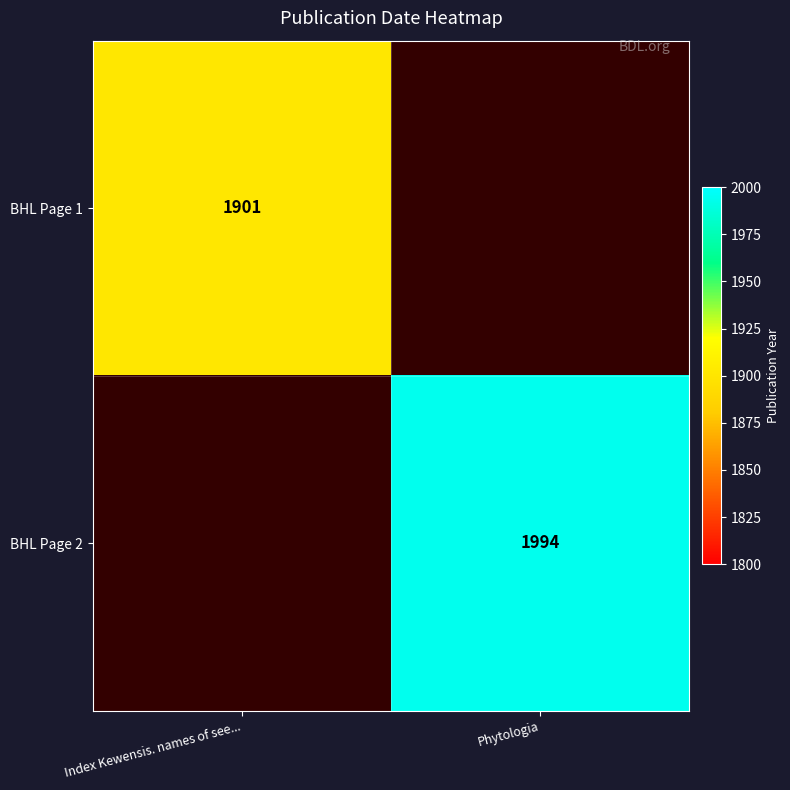

The value of BHL Page 1 at Index Kewensis. names of see... is 863.5. True or false?

False